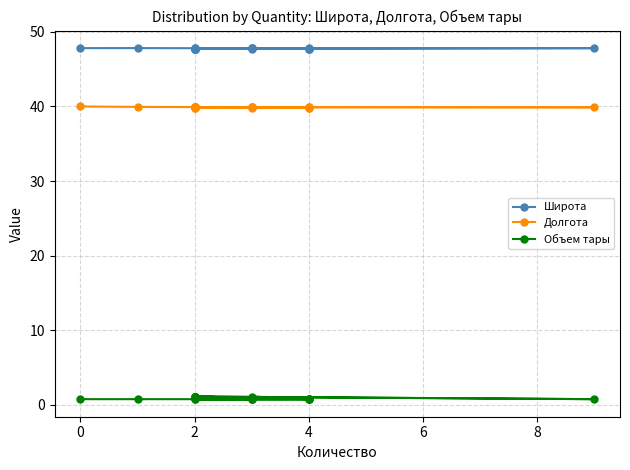

Reading right to left, transcribe all the data shown in this chart.

Широта: 47.8	47.8	47.8	47.8	47.8	47.7	47.8	47.8	47.8	47.8	47.8	47.8	47.8	47.8	47.8	47.7	47.7	47.7	47.7	47.8
Долгота: 40.0	39.9	39.9	39.9	39.9	39.8	39.9	39.9	39.9	39.9	39.9	39.9	39.9	39.9	39.9	39.8	39.8	39.8	39.8	39.9
Объем тары: 0.8	0.8	0.8	0.8	1.1	0.8	1.1	0.8	0.8	0.8	1.1	0.8	1.1	1.1	1.1	1.1	0.8	0.8	0.8	1.1